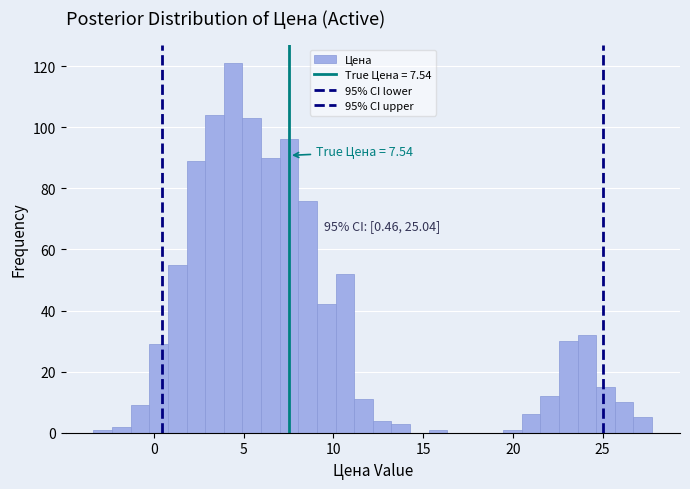

Read against the x-axis, roughly where is the centre of the tallest bar?

4.5